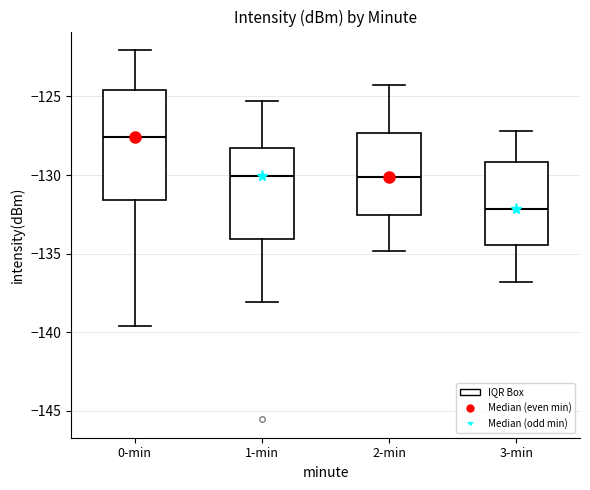

Which box has the lowest median line?

3-min